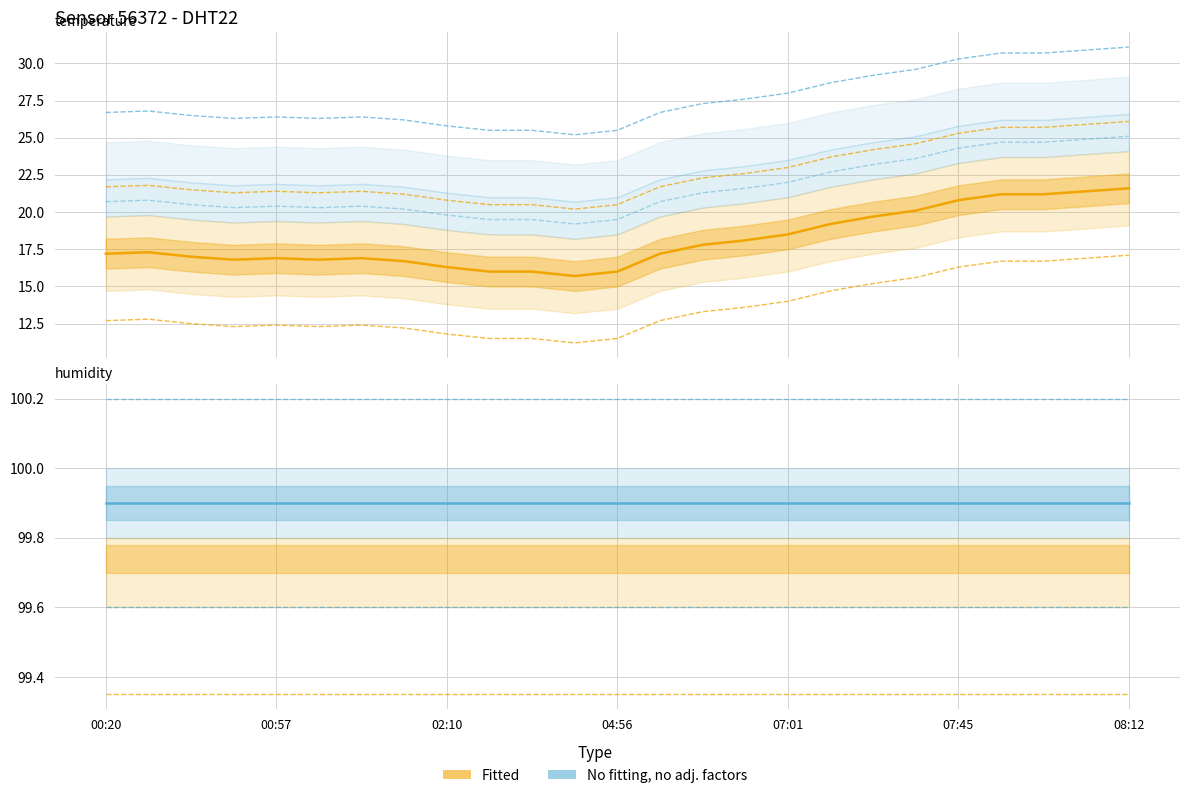

True or false: the data shows 30.5 at 06:14.

False